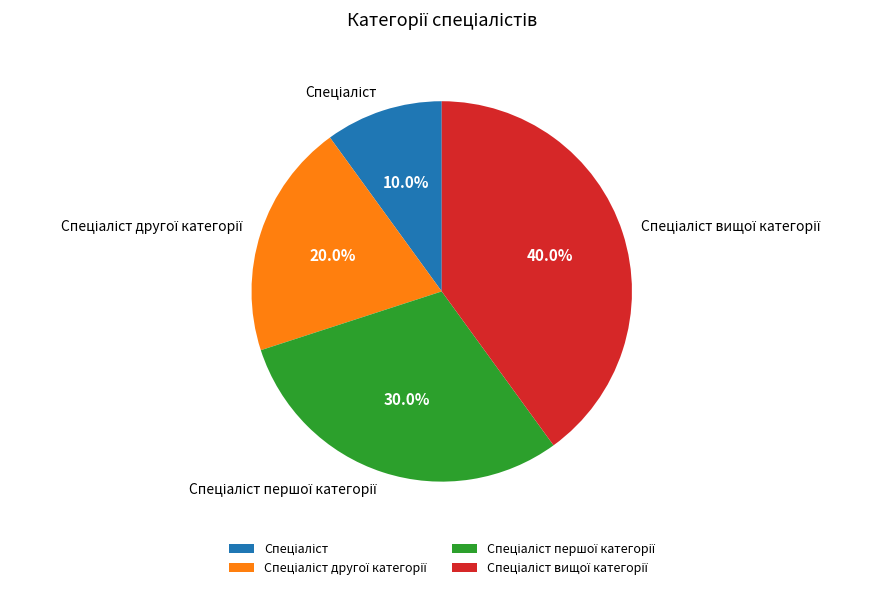

Is there a majority slice in this chart?

No